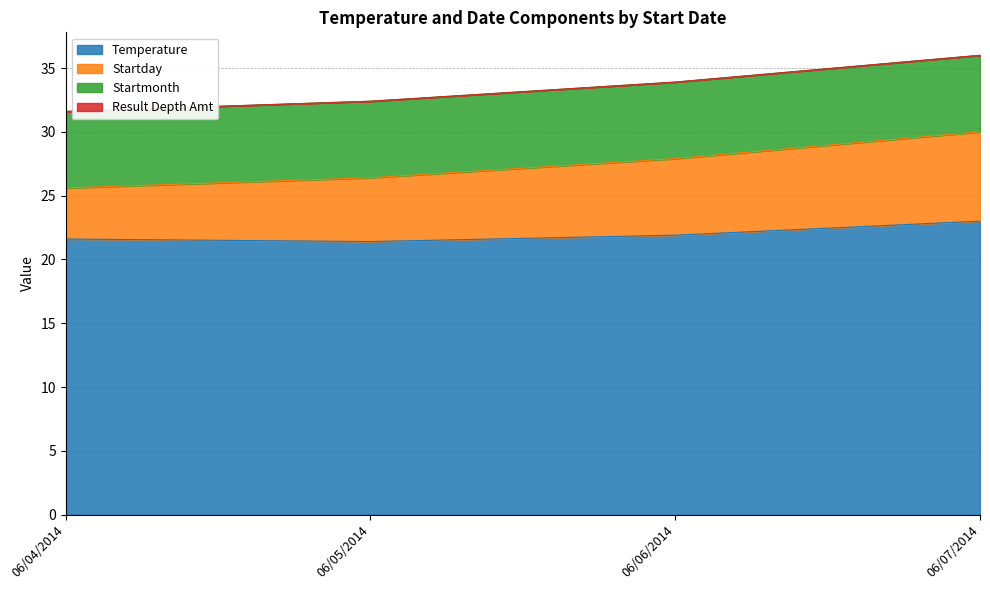

True or false: Startday and Temperature intersect in this chart.

False